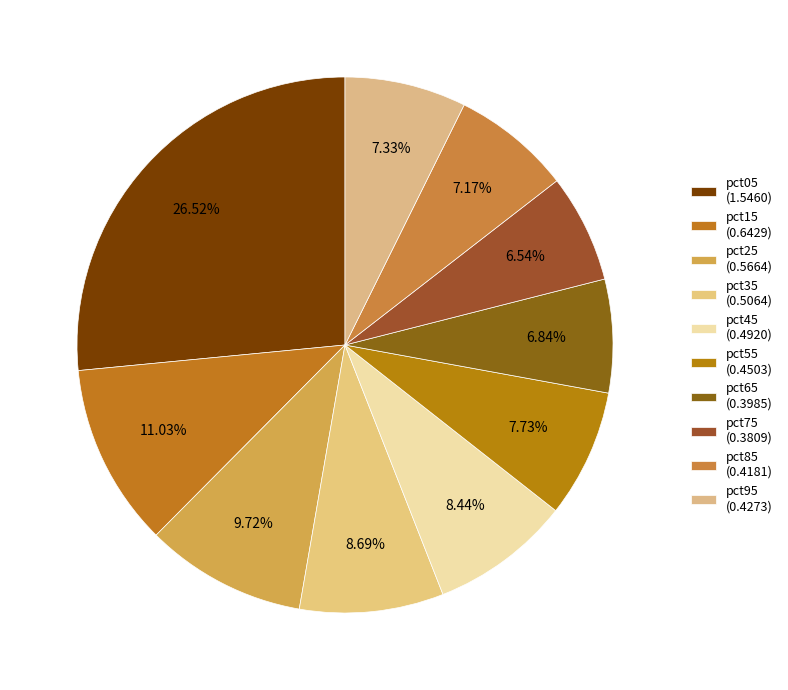

Count the number of slices in the pie.

10